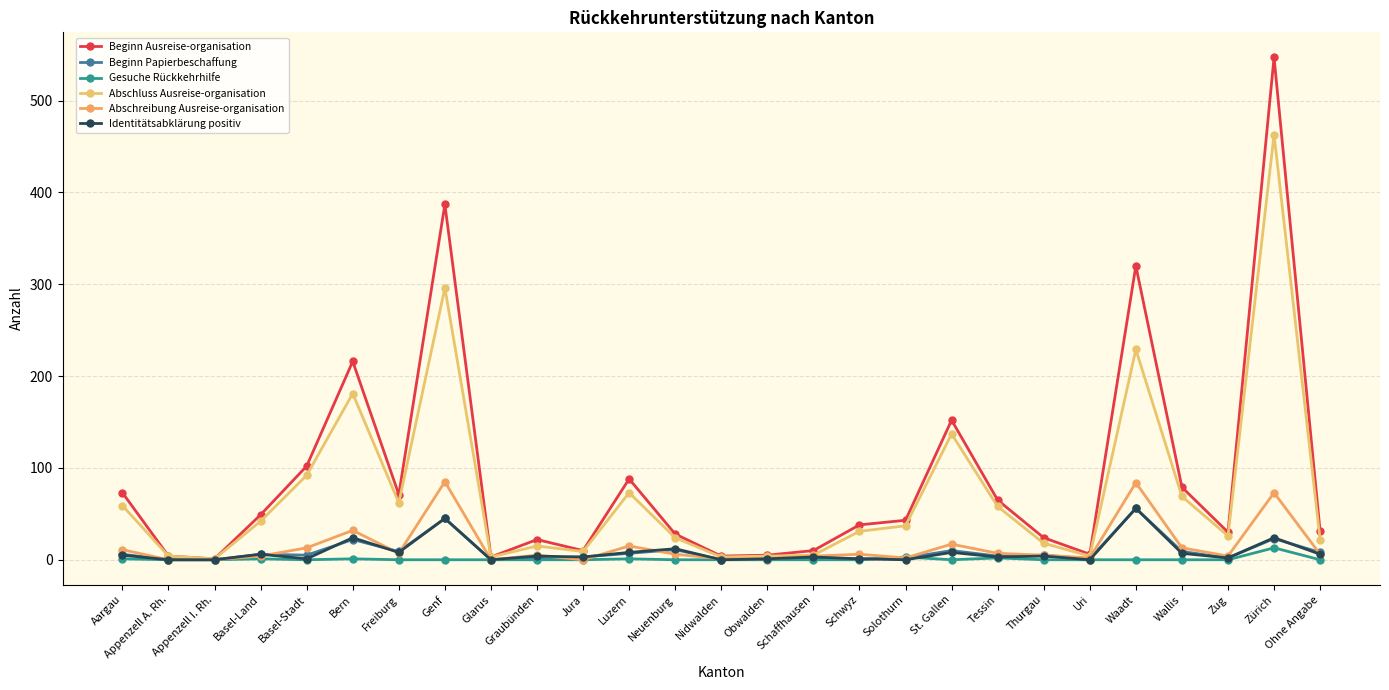

Which series has the largest range (max minus min)?

Beginn Ausreise-organisation